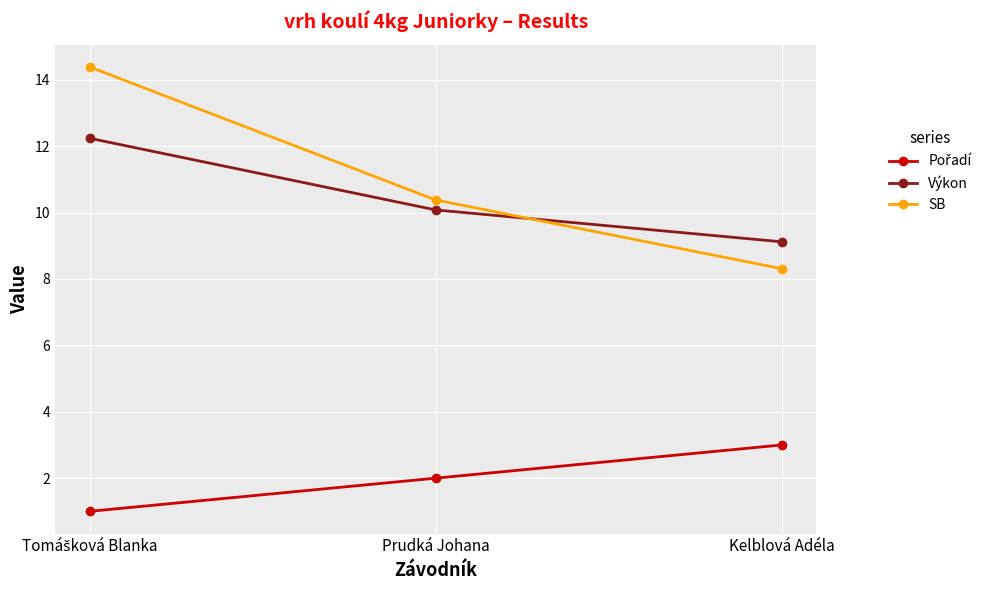

What is the greatest value displayed?

14.4